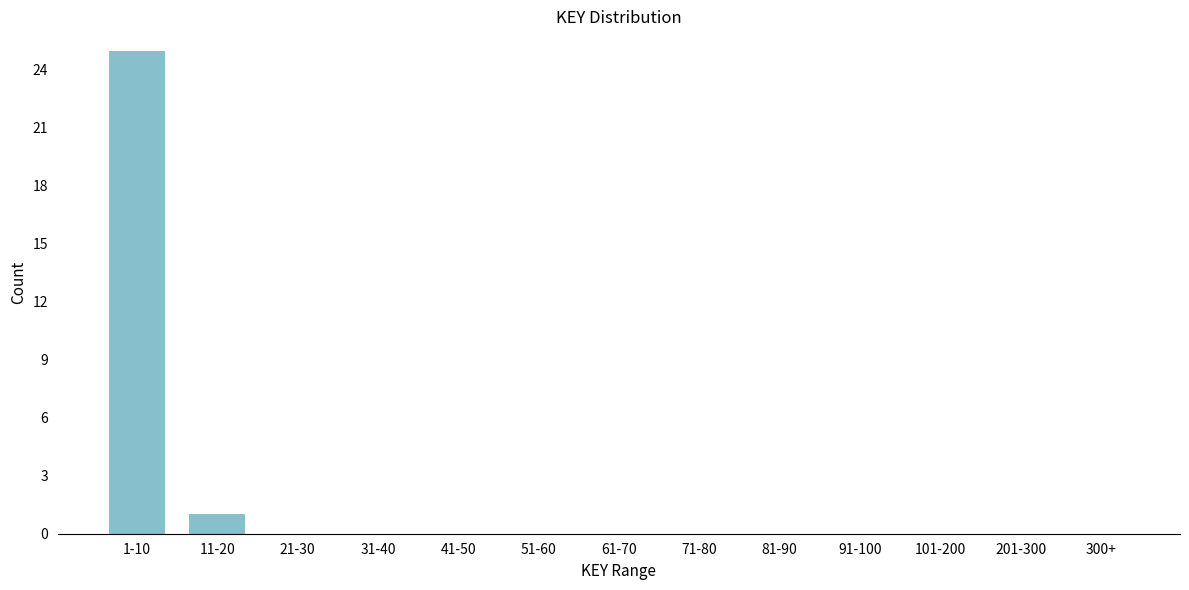

Reading left to right, list all the values displayed in this chart.

1-10=25	11-20=1	21-30=0	31-40=0	41-50=0	51-60=0	61-70=0	71-80=0	81-90=0	91-100=0	101-200=0	201-300=0	300+=0